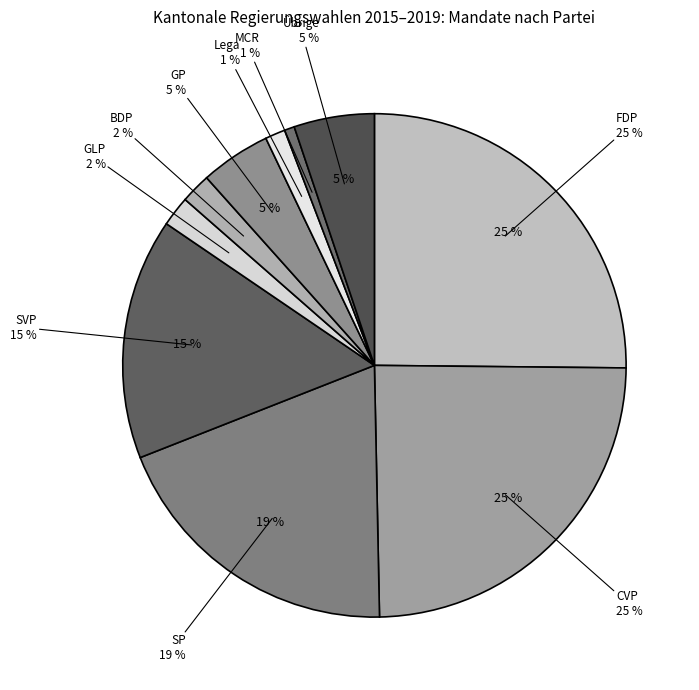

To the nearest percent, what is the combined percentage of MCR and Lega?

2%